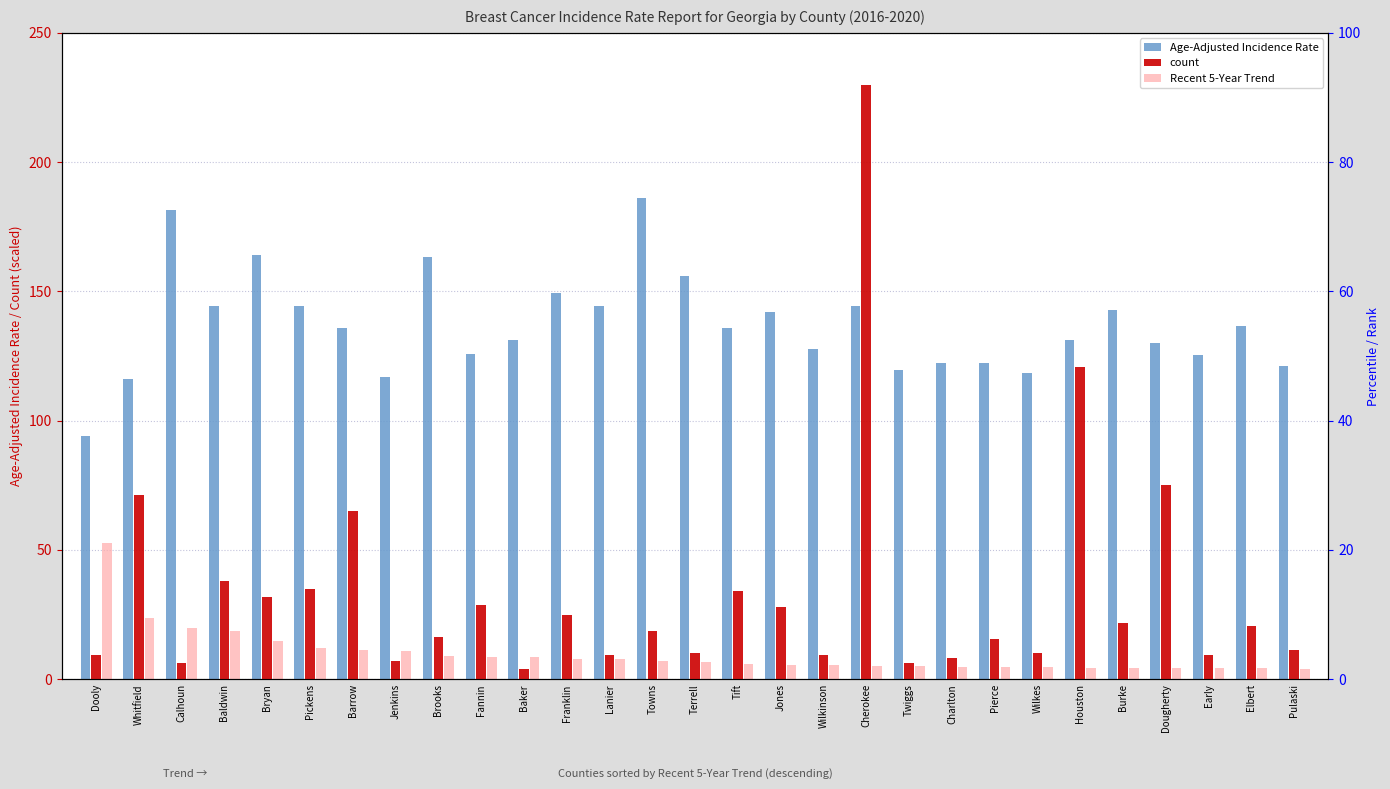

What are all the series names shown in the legend?

Age-Adjusted Incidence Rate, count, Recent 5-Year Trend